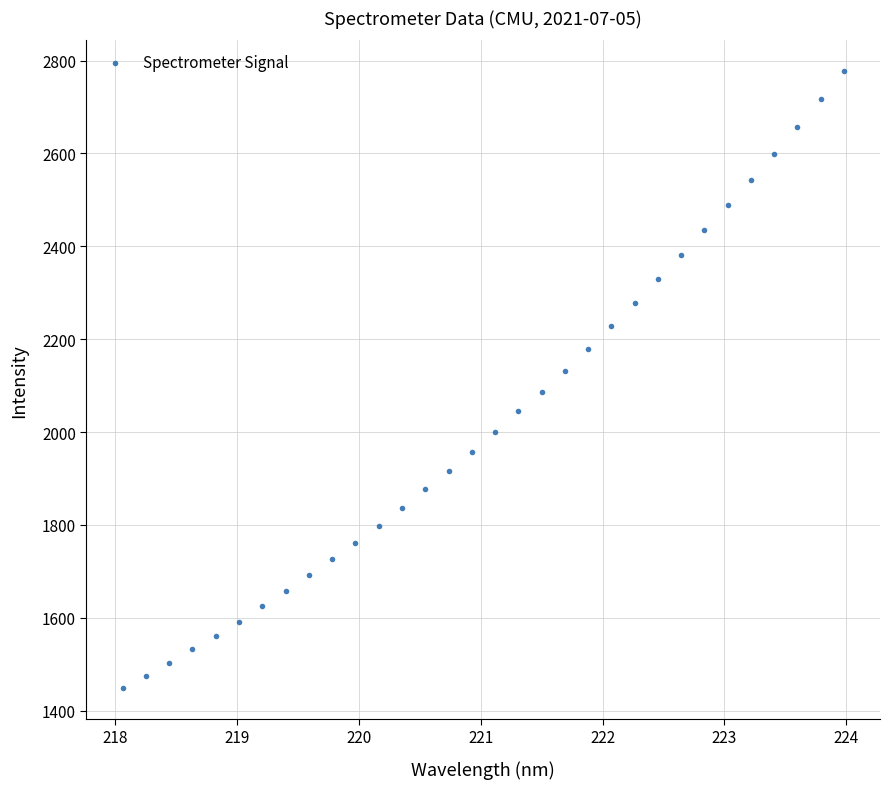

What is the range of Y values (max minus min)?

1329.1